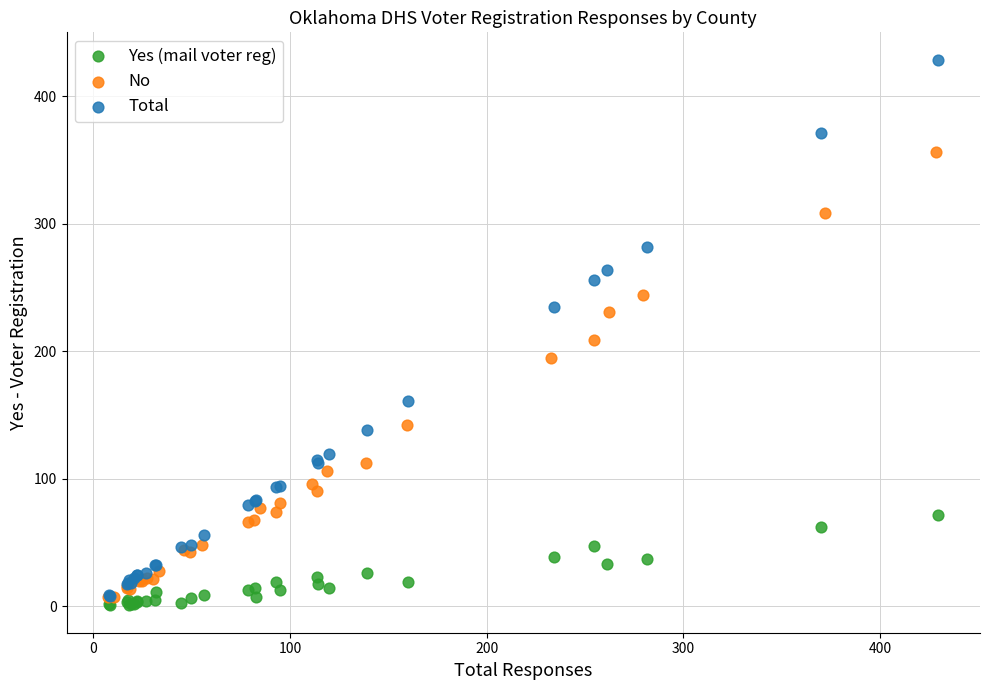

Which series reaches the maximum Y coordinate?

Total